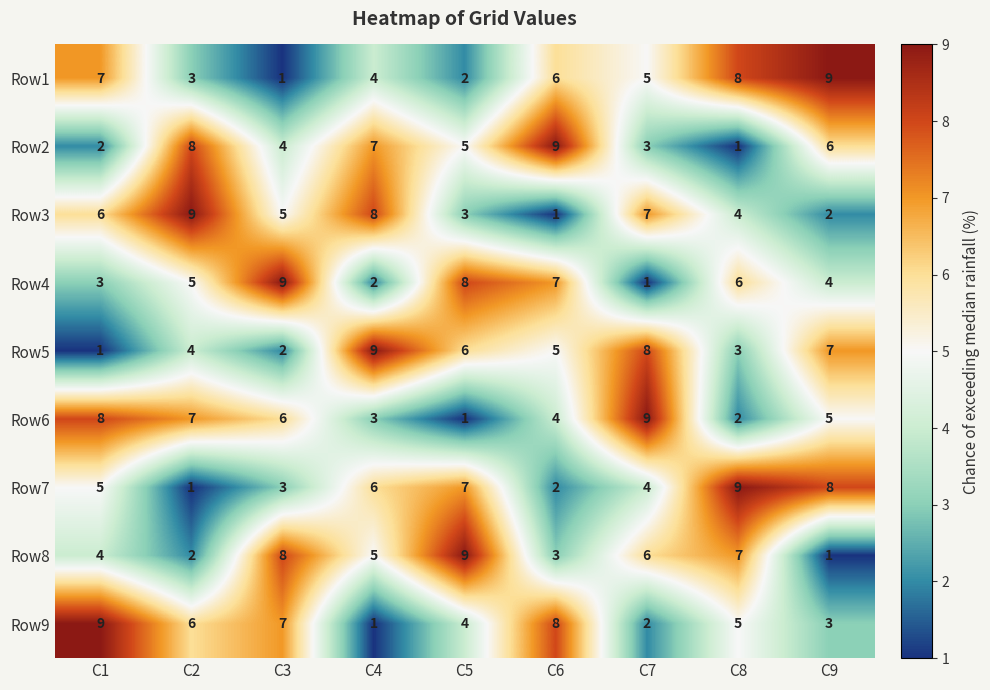

Count the number of data series in this chart.

9